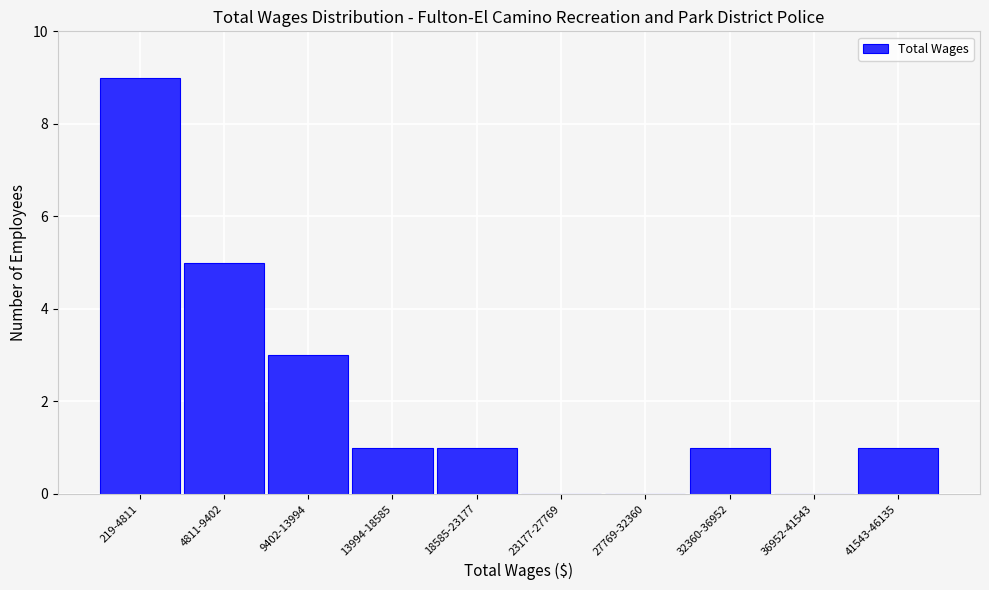

Reading left to right, transcribe all the data shown in this chart.

219-4811=9	4811-9402=5	9402-13994=3	13994-18585=1	18585-23177=1	23177-27769=0	27769-32360=0	32360-36952=1	36952-41543=0	41543-46135=1